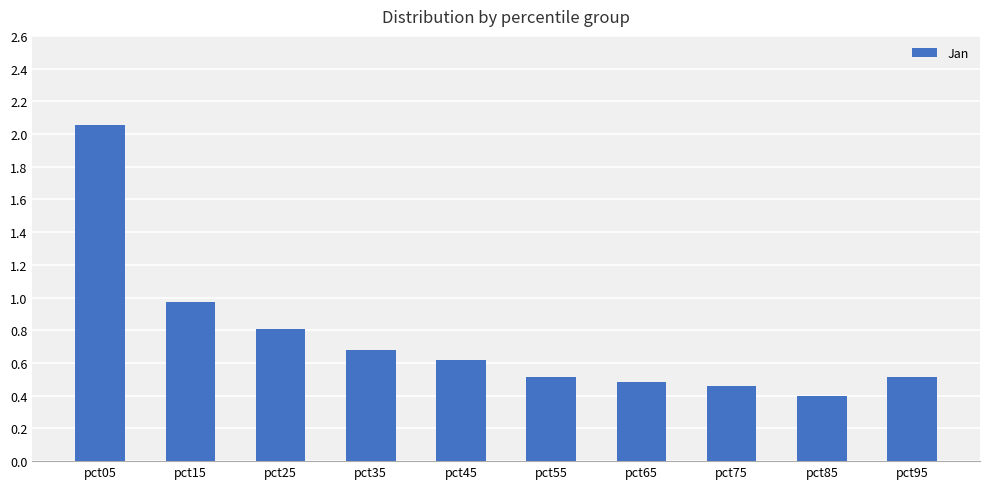

What is the average value?

0.8